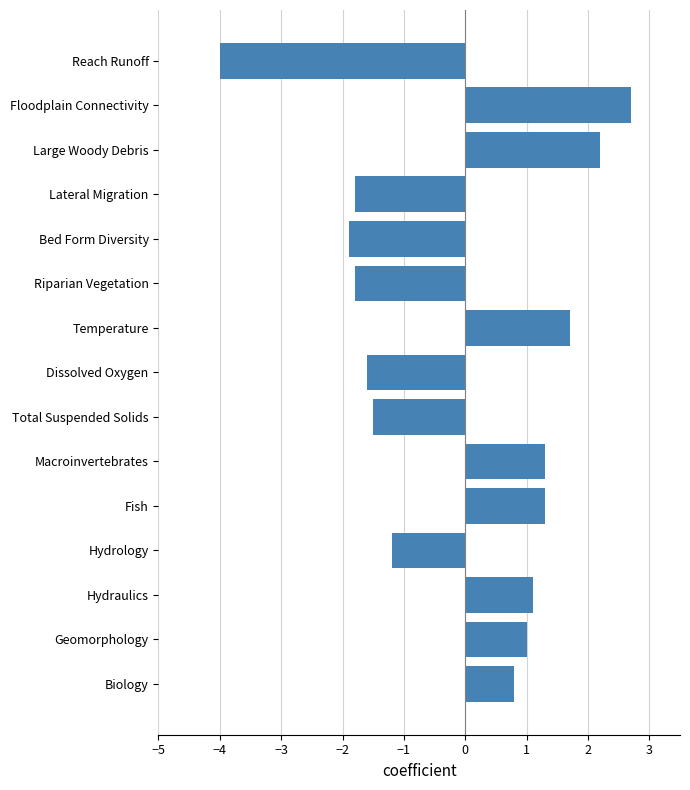

Which category has the lowest value across all series?

Reach Runoff